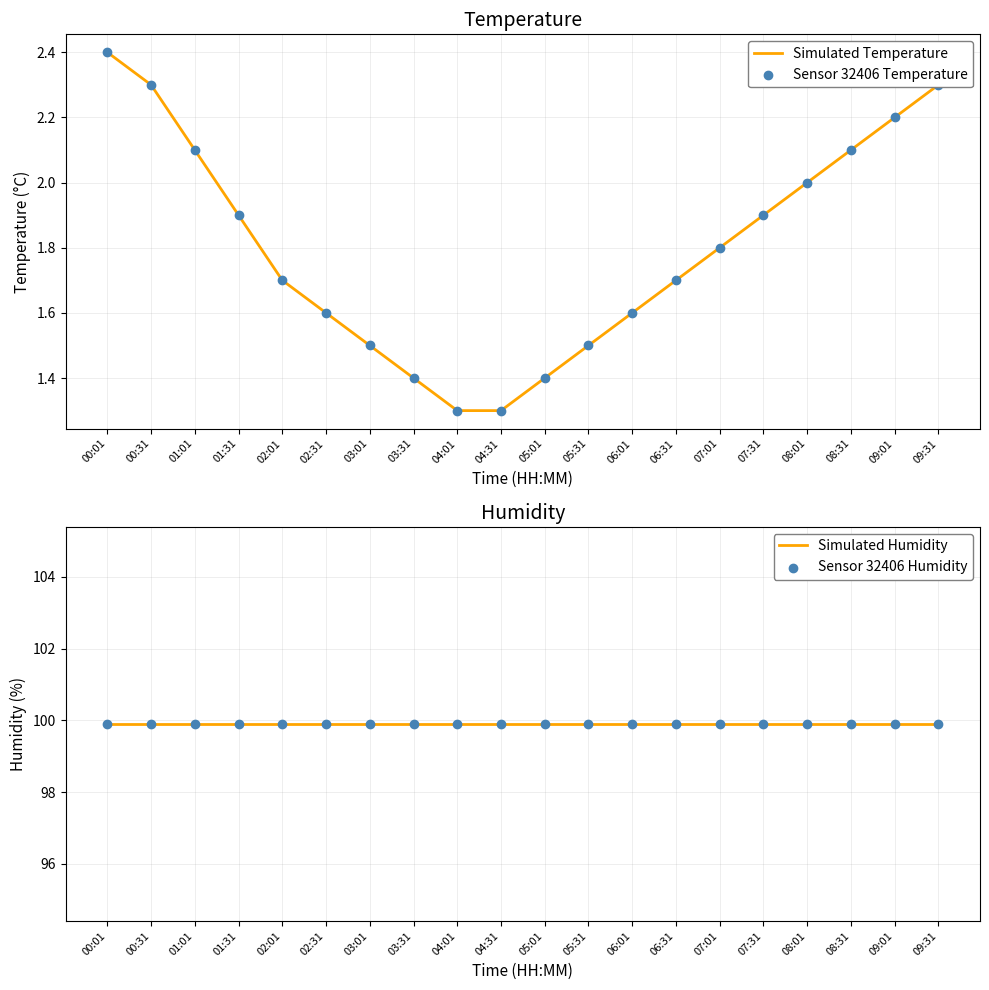

Which series reaches the minimum Y coordinate?

Simulated Temperature